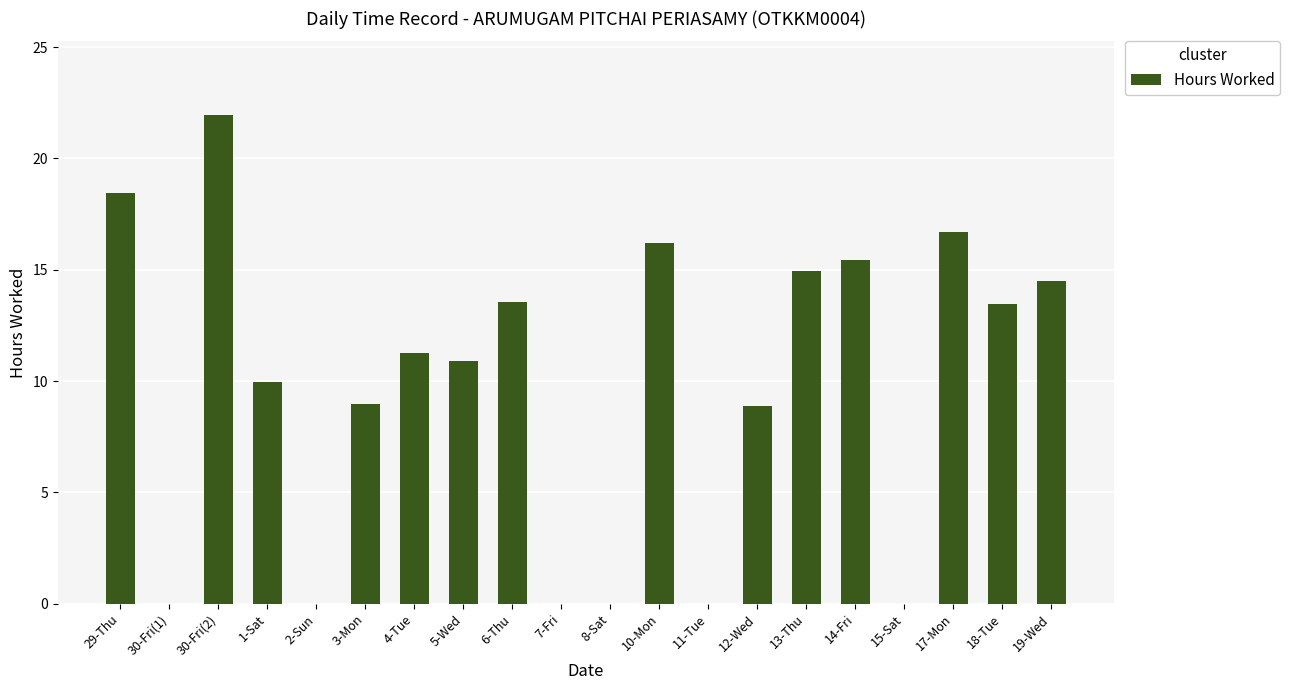

What is the sum of the values at 19-Wed and 5-Wed?

25.4